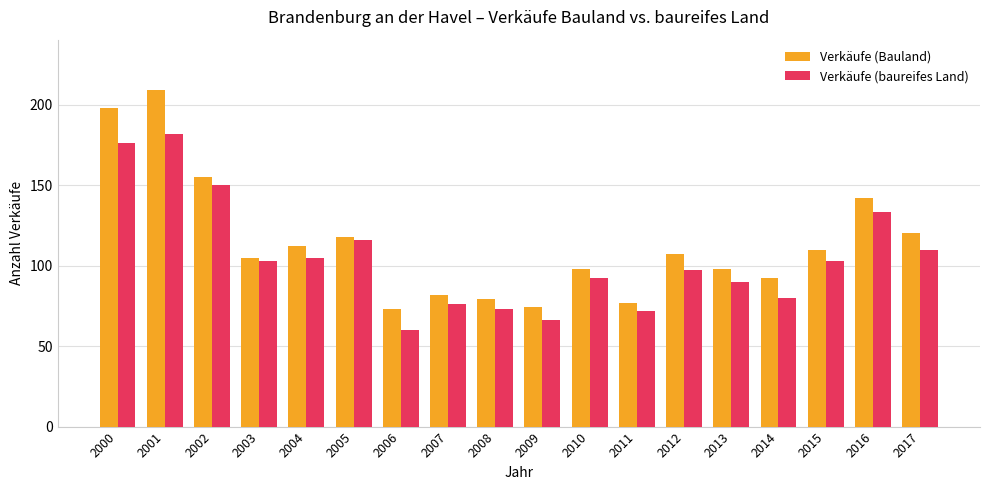

What is the spread (max minus min) of values at 2012?

10